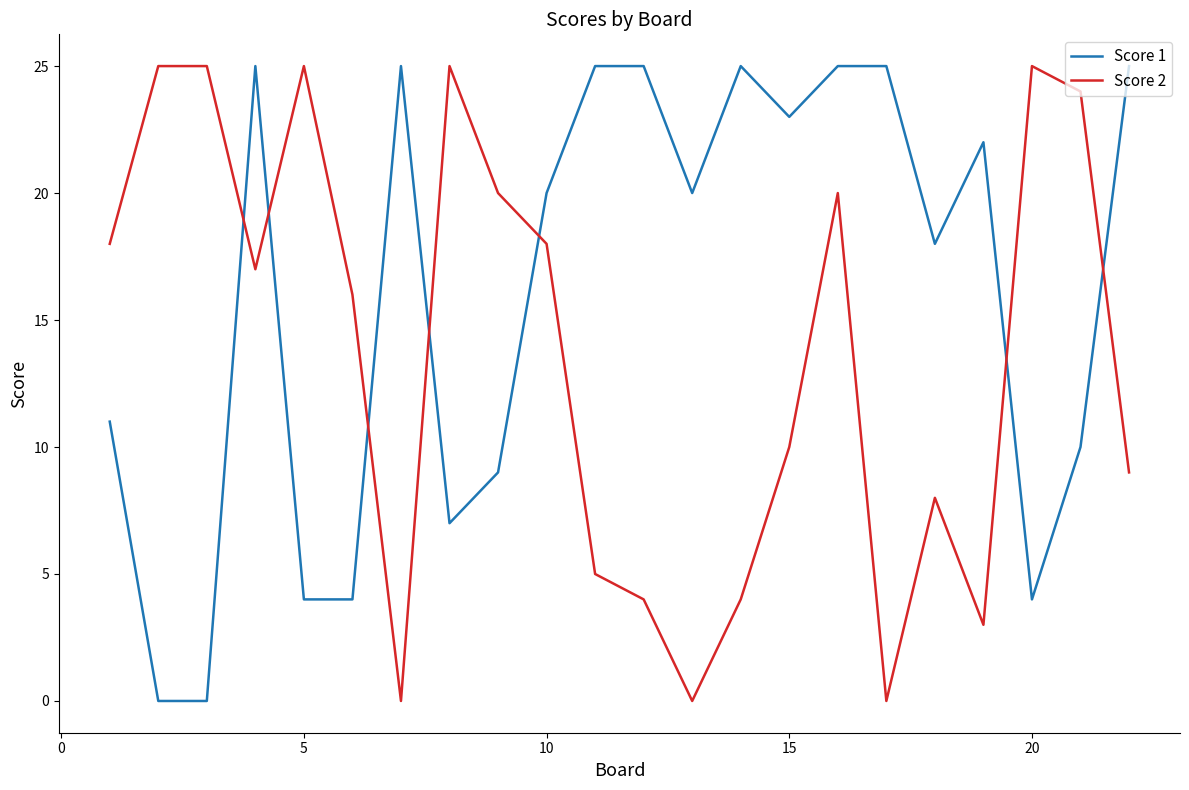

List the series in order of their overall mean, highest first.

Score 1, Score 2